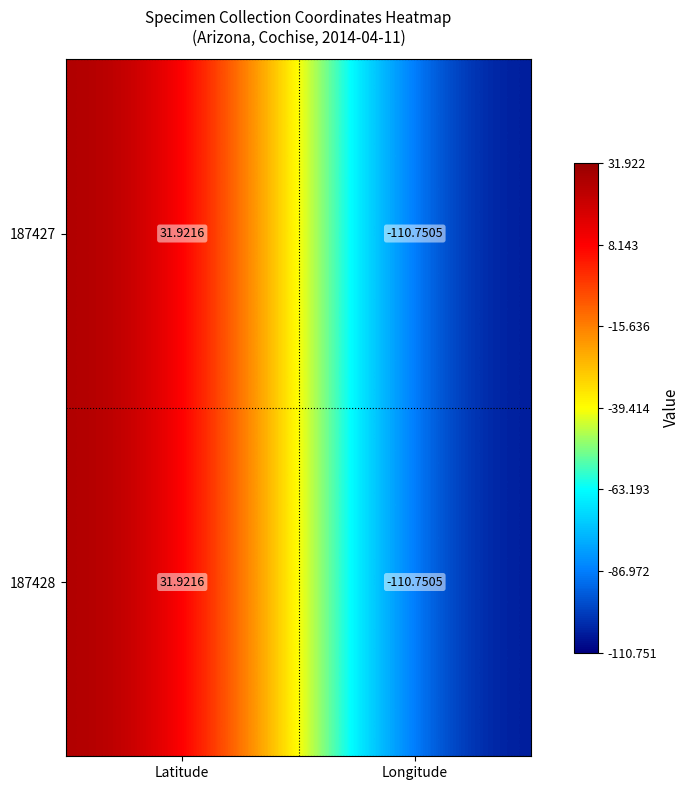

Is the value of 187427 at Longitude greater than the value of 187428 at Latitude?

No